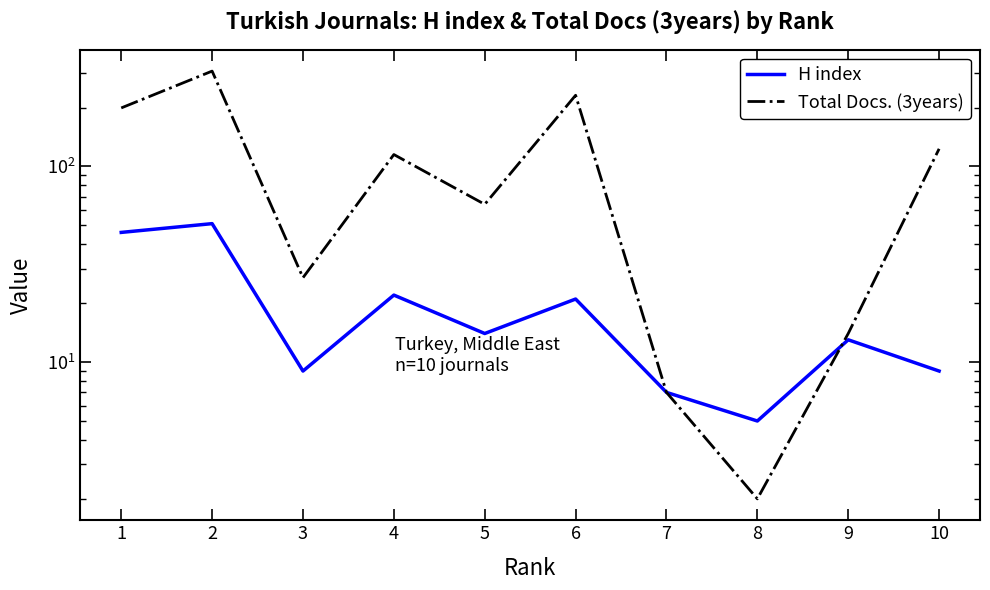

At which category does H index reach its first local peak?

2